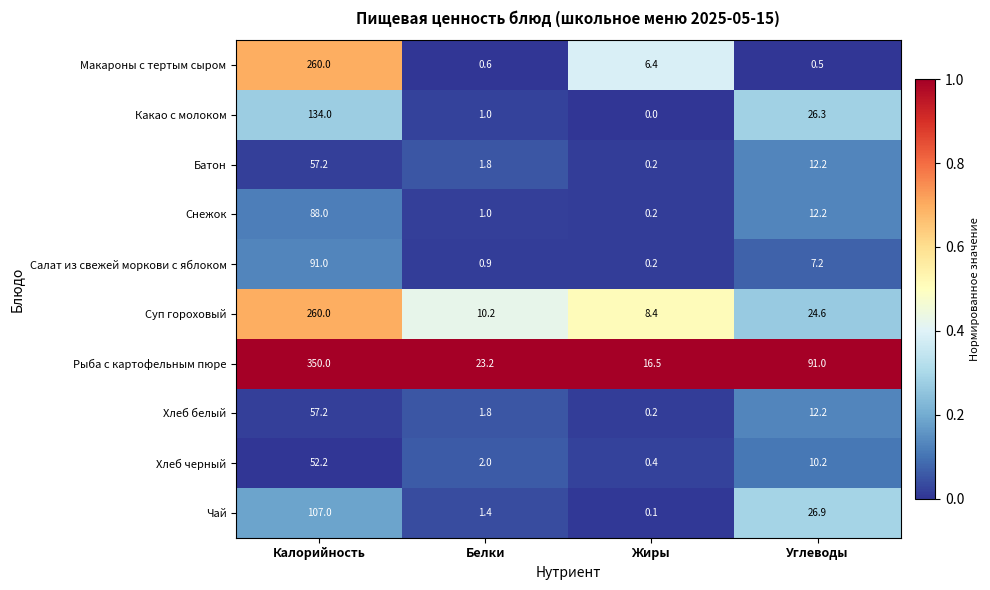

What is the difference between the Какао с молоком values at Жиры and Углеводы?

26.3